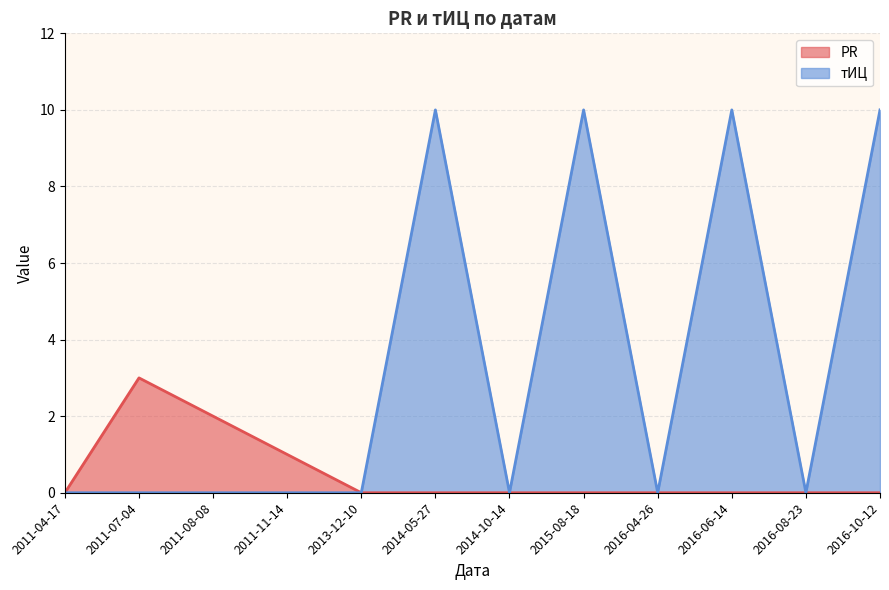

Is it true that PR equals 2 at 2014-10-14?

False